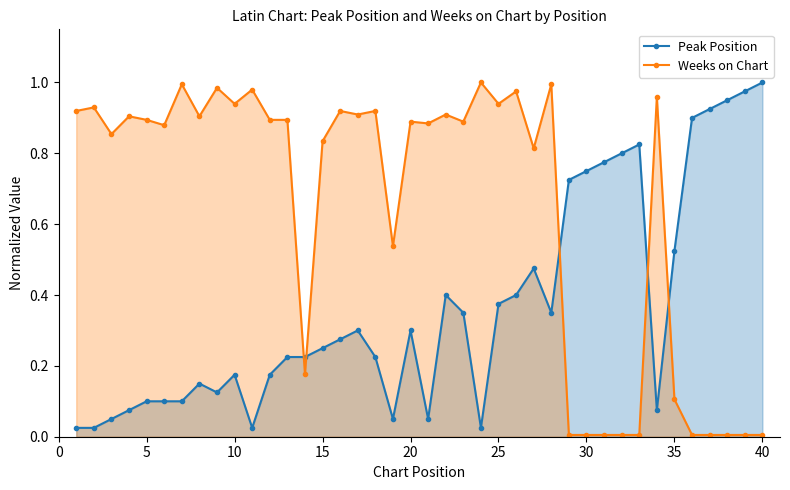

What are all the series names shown in the legend?

Peak Position, Weeks on Chart